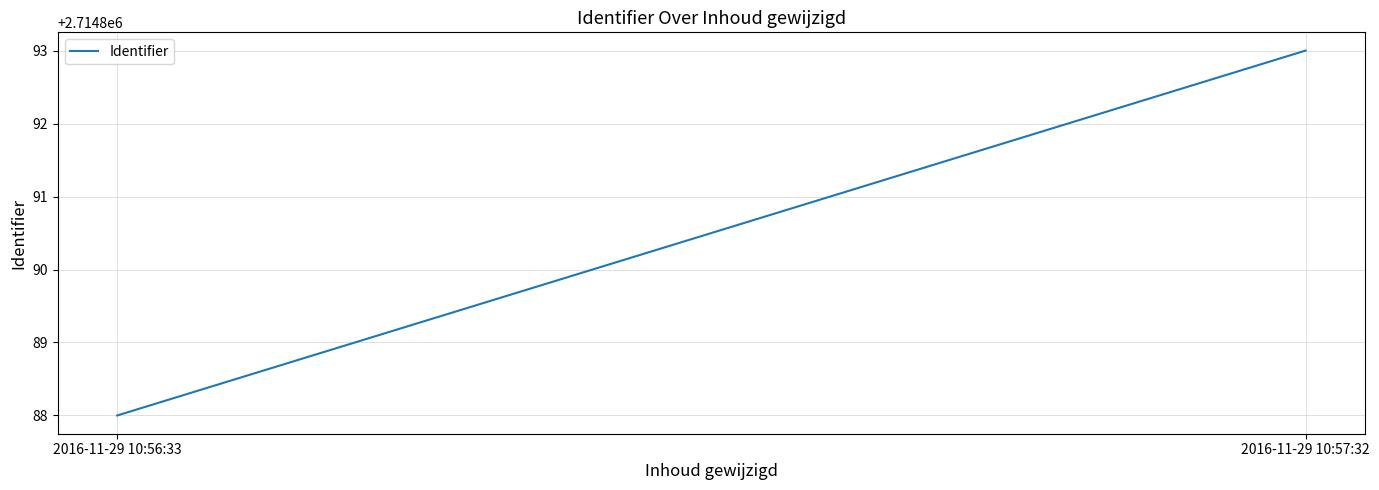

What position from the left is 2016-11-29 10:56:33?

1